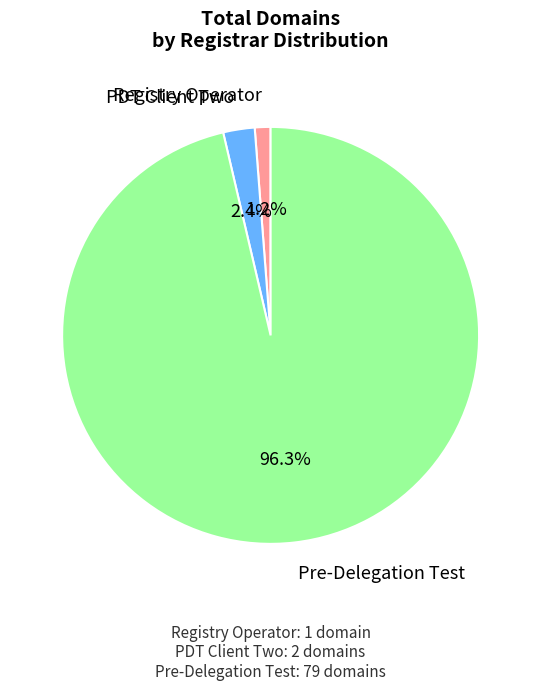

Does any single category account for the majority?

Yes